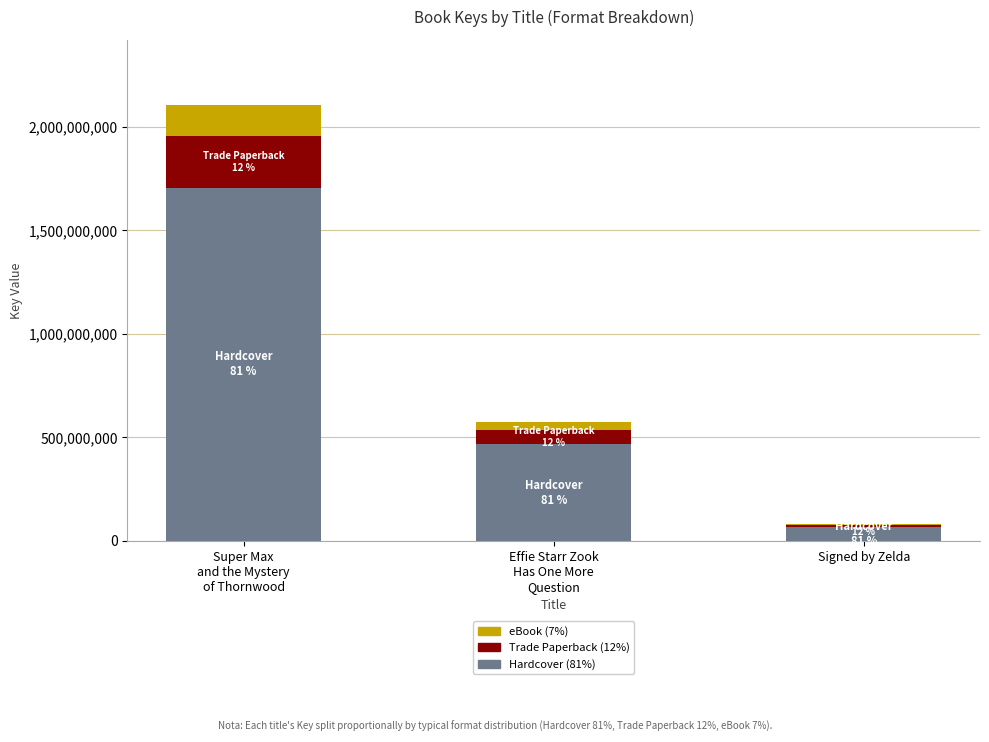

Are the bars horizontal?

No